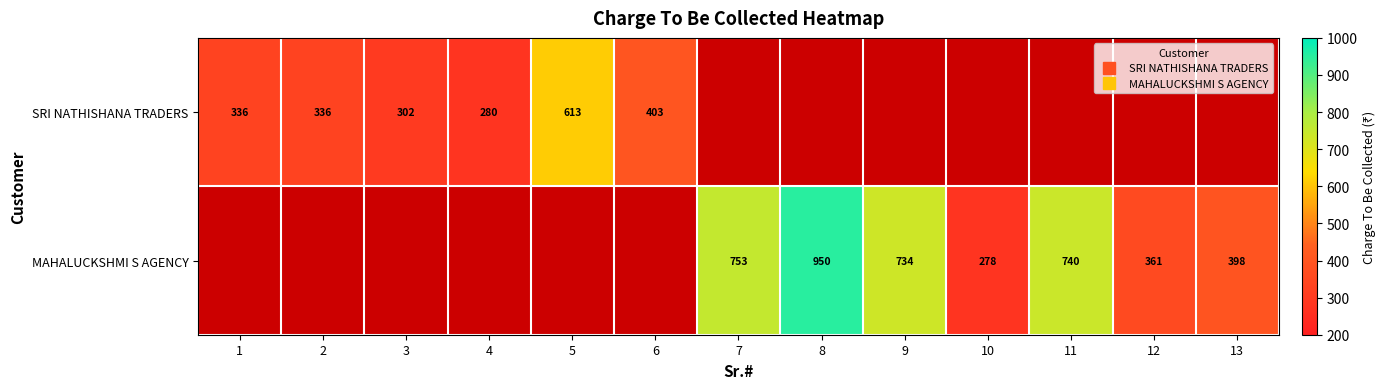

At 1, list the series in order from largest to smallest.

SRI NATHISHANA TRADERS, MAHALUCKSHMI S AGENCY